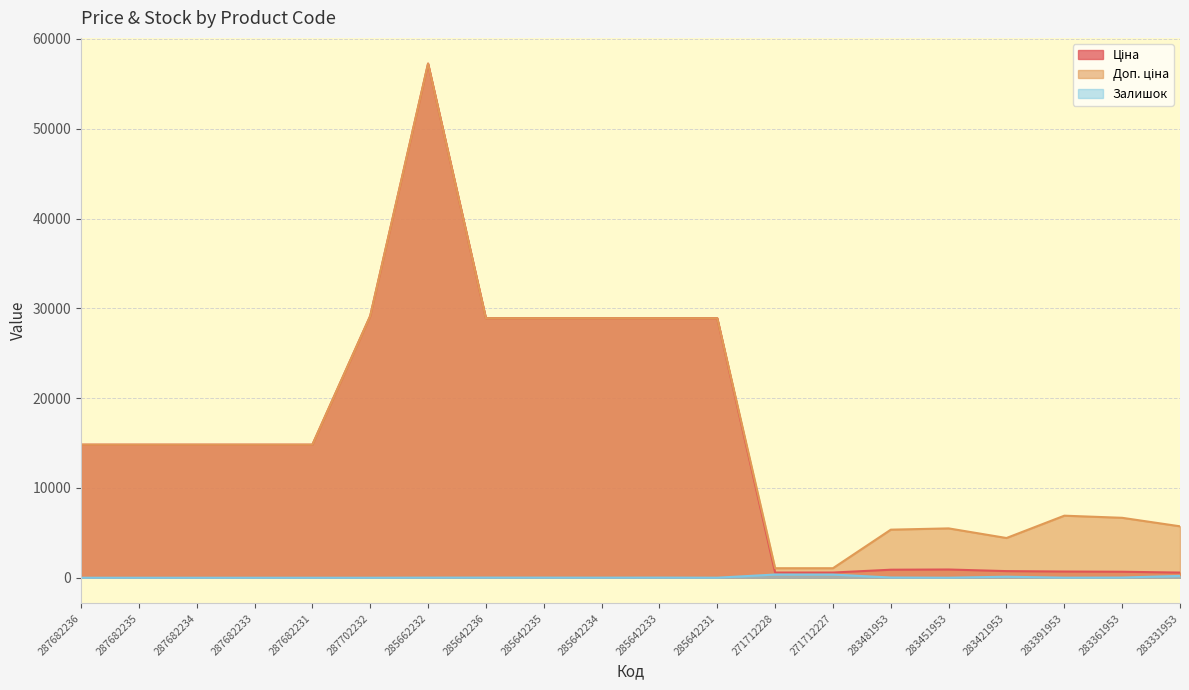

How many distinct data groups are displayed?

3